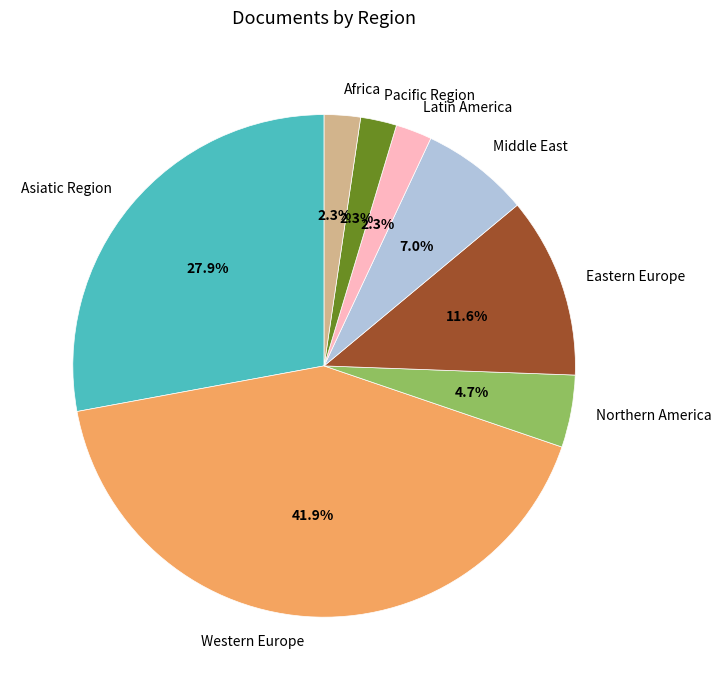

How many slices are in this pie chart?

8